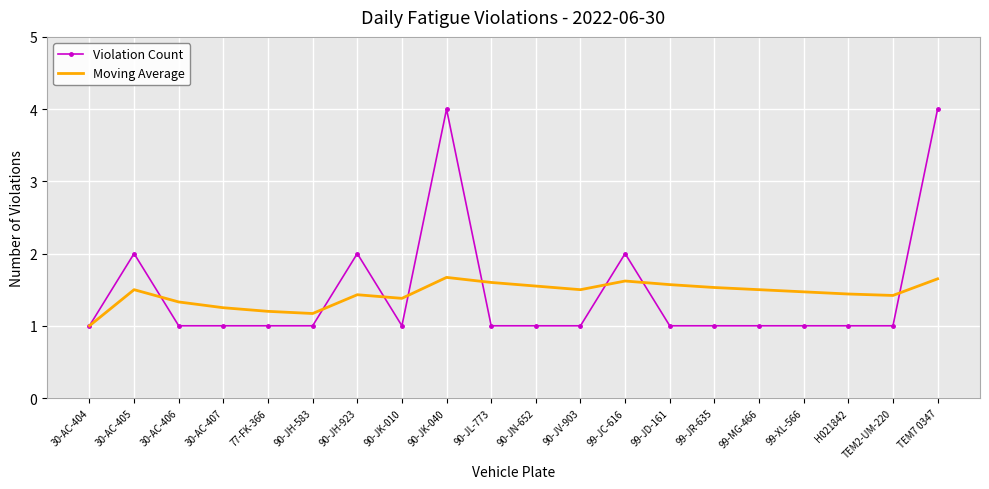

What is the total value across all series at 99-JR-635?

2.5